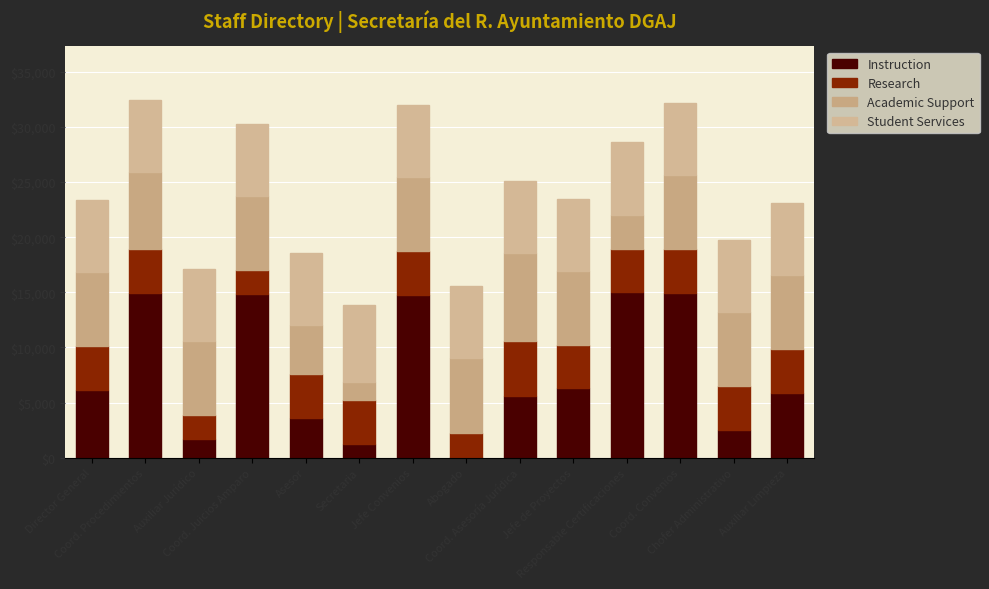

What is the total value across all series at Asesor?

18580.7